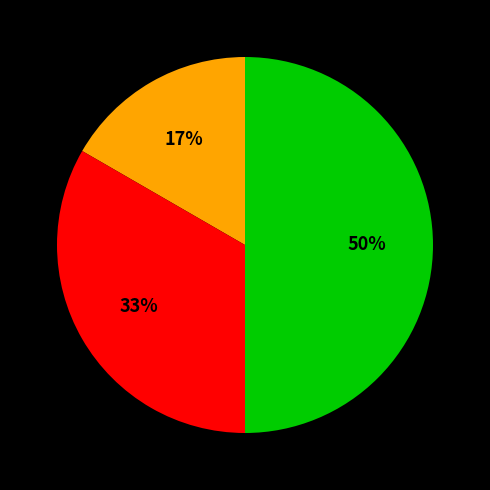

To the nearest percent, what is the difference between the largest and smallest slice percentages?

33%